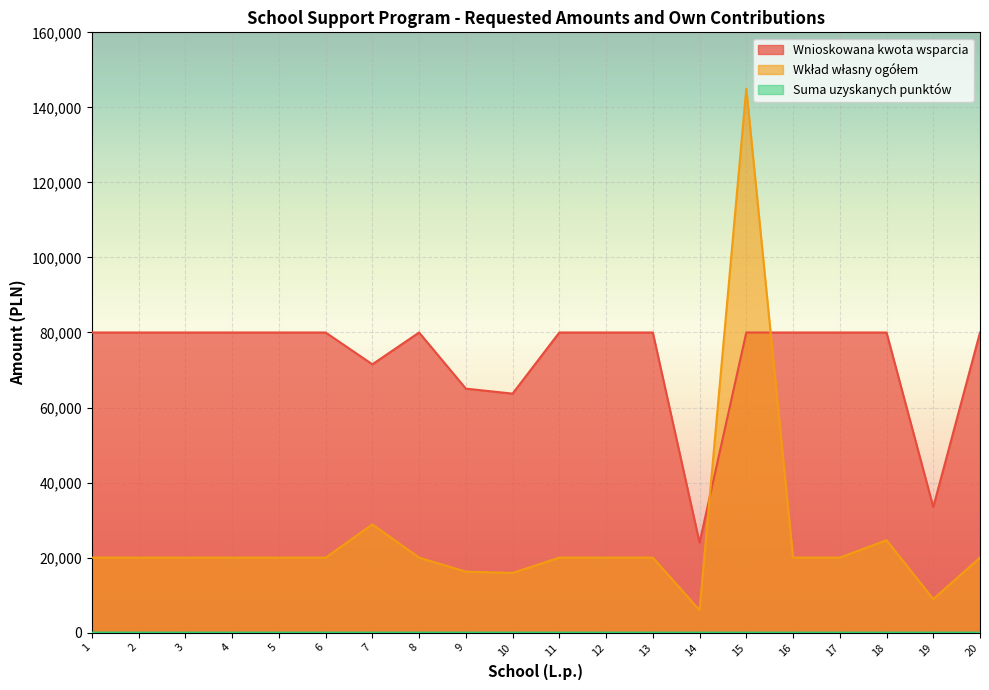

What is the minimum value shown in the chart?

16